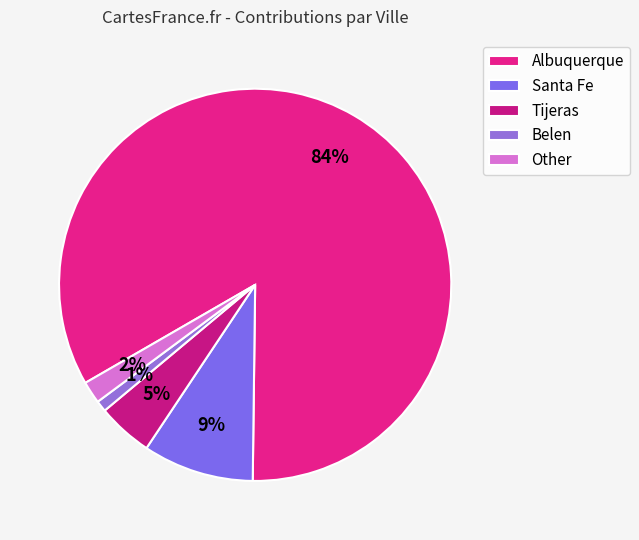

Rank the categories by value from lowest to highest.

Belen, Other, Tijeras, Santa Fe, Albuquerque